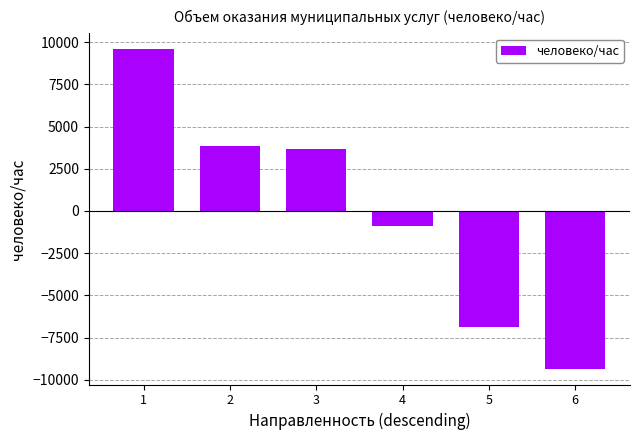

Is it true that the value at 6 is -9336.7?

True